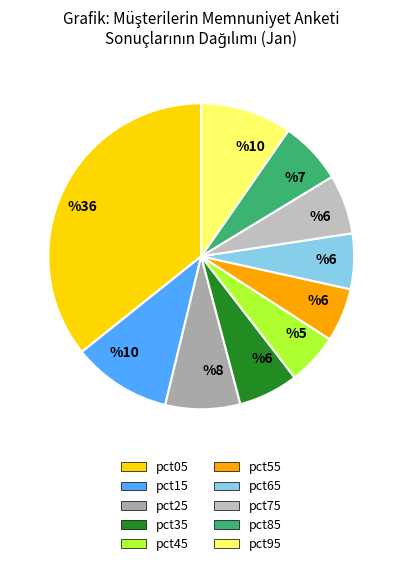

Do pct35 and pct05 together represent more than half of the pie?

No